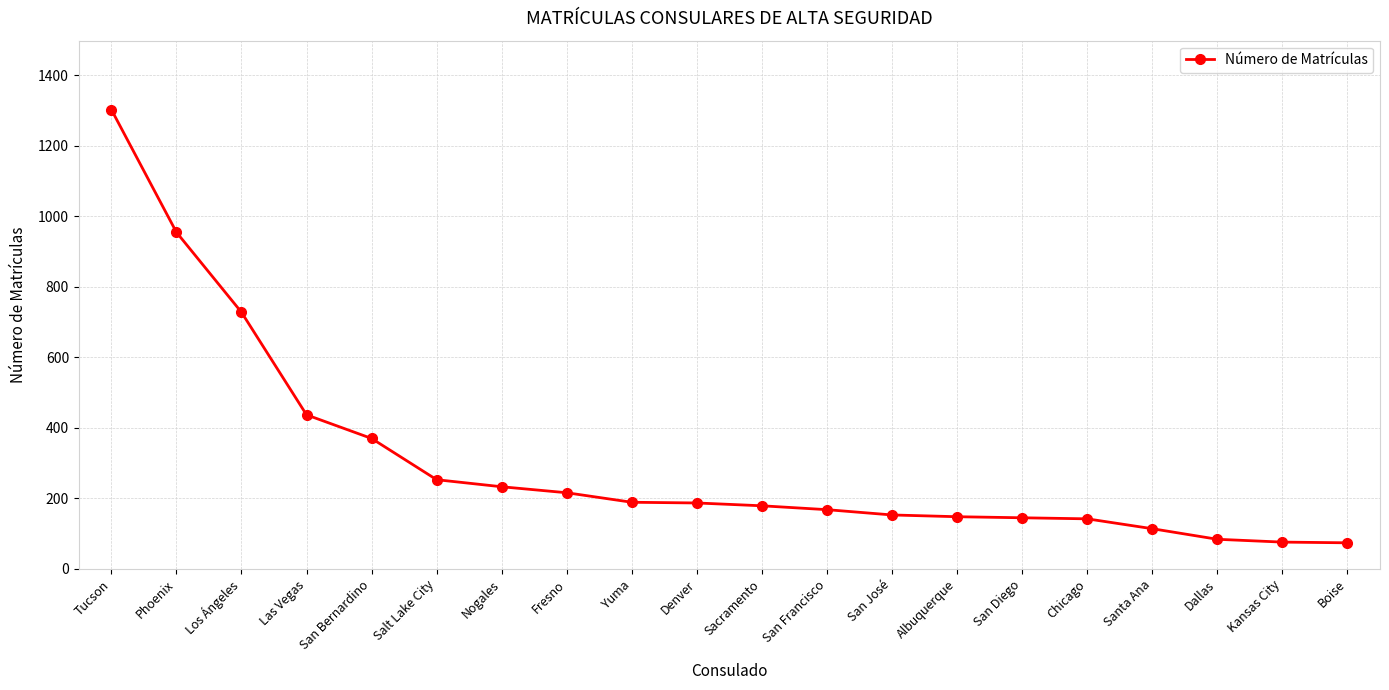

Is it true that the value at Salt Lake City is 253?

True